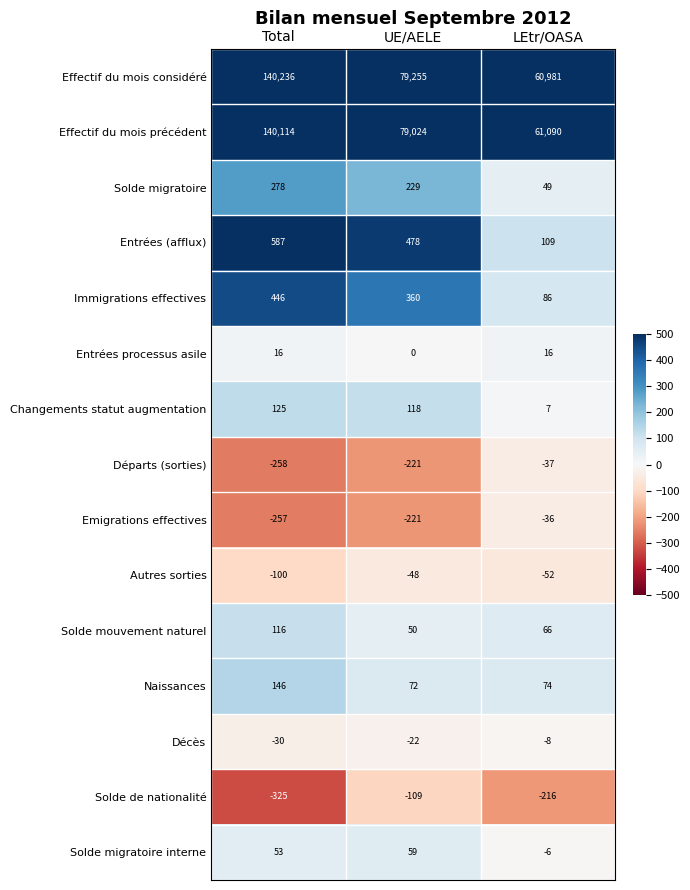

The Départs (sorties) series shows -9 at LEtr/OASA. True or false?

False